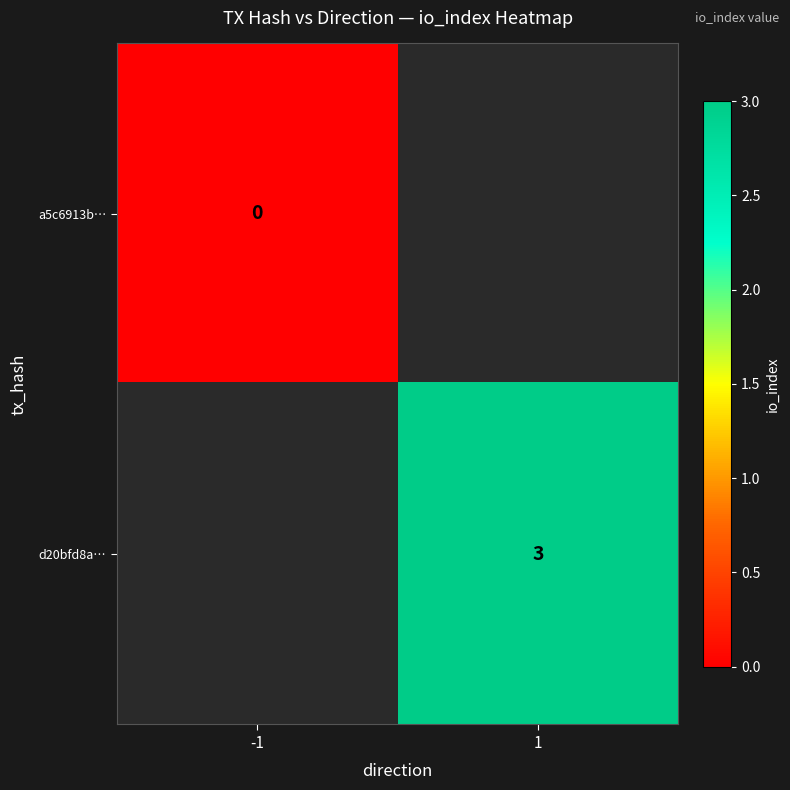

At how many categories does at least one series exceed 0?

1